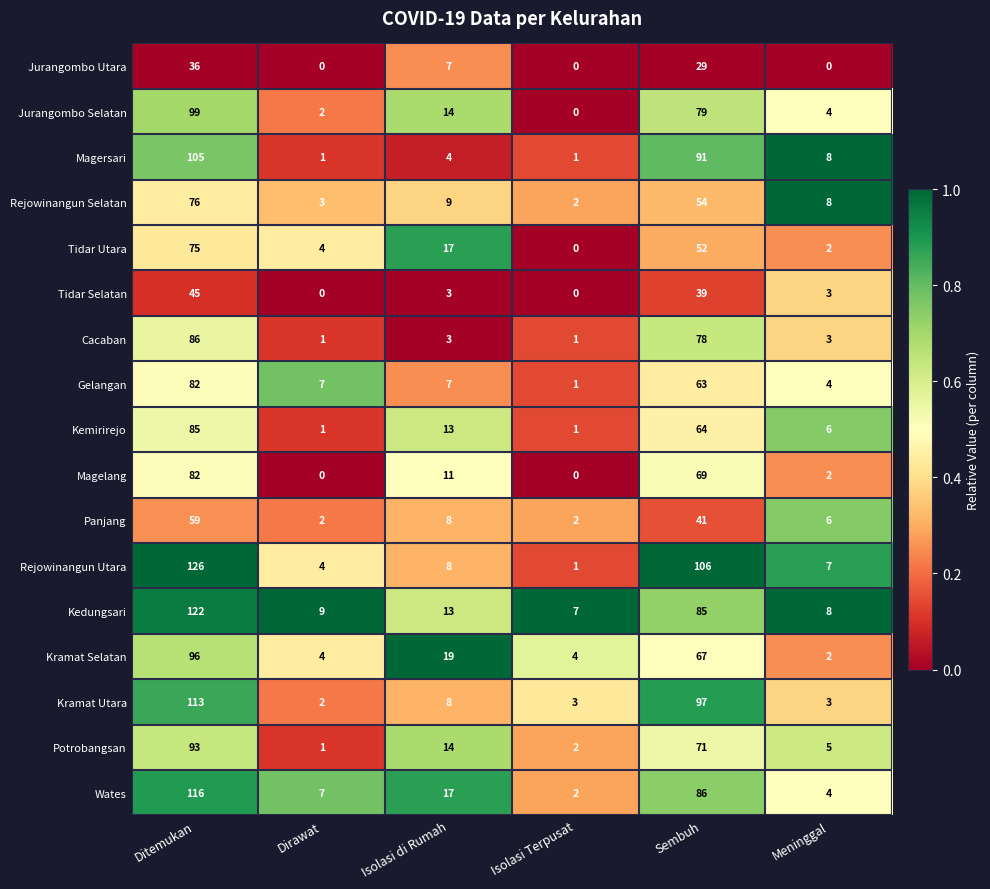

What is the difference between the highest and lowest values at Dirawat?

9